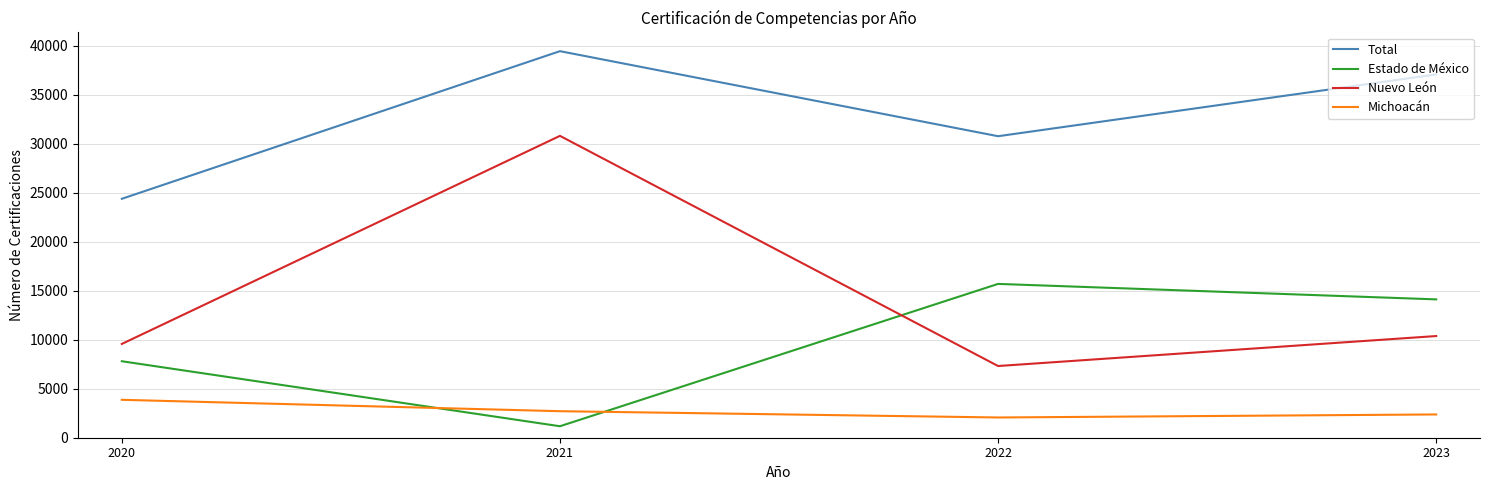

Reading left to right, transcribe all the data shown in this chart.

Total: 2020=24371	2021=39430	2022=30755	2023=37058
Estado de México: 2020=7801	2021=1171	2022=15690	2023=14111
Nuevo León: 2020=9567	2021=30791	2022=7314	2023=10372
Michoacán: 2020=3867	2021=2705	2022=2065	2023=2374